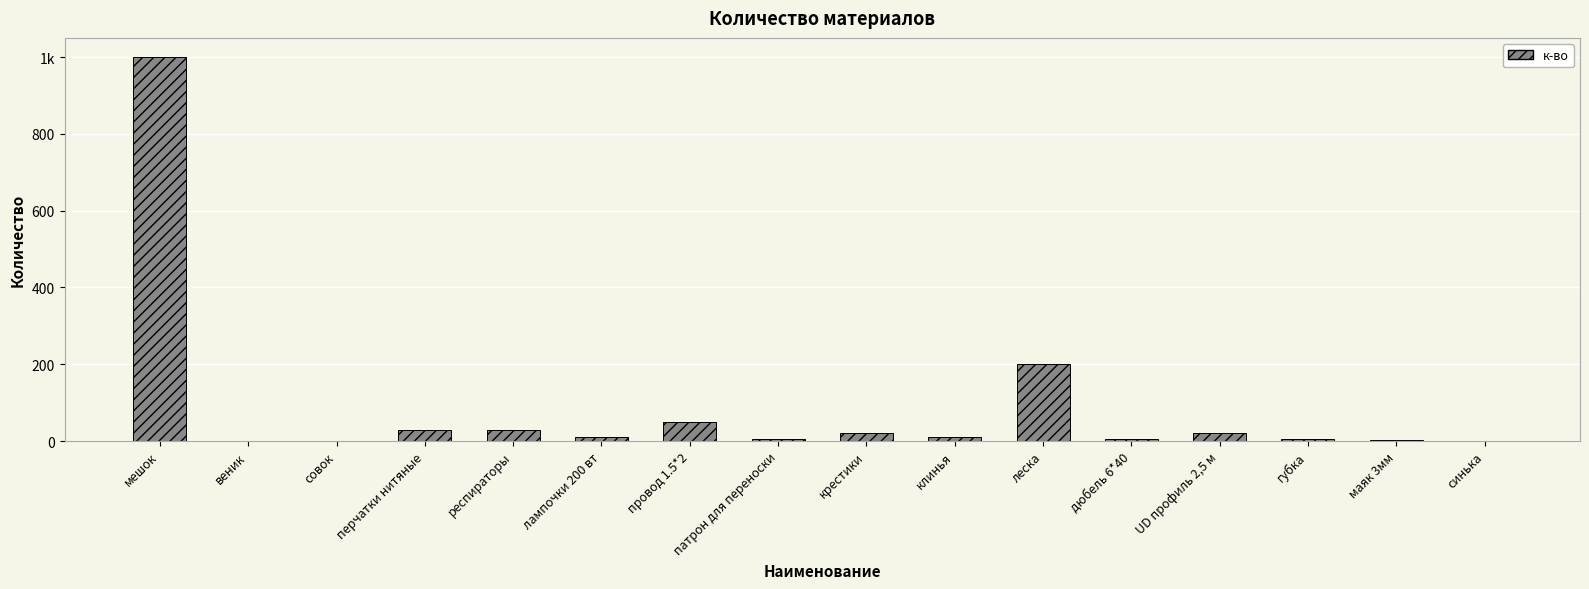

What is the minimum value shown in the chart?

1